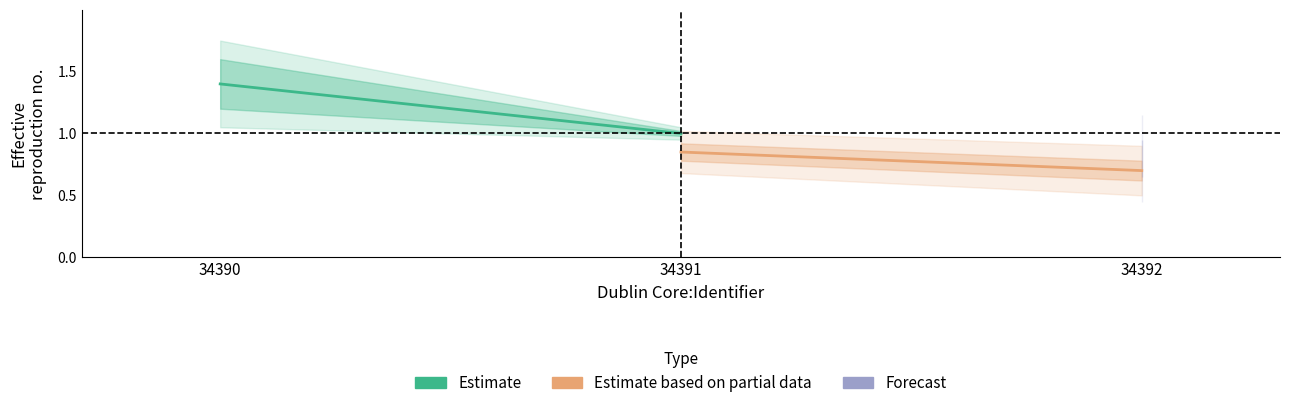

How many Estimate based on partial data values are between 0 and 1?

2